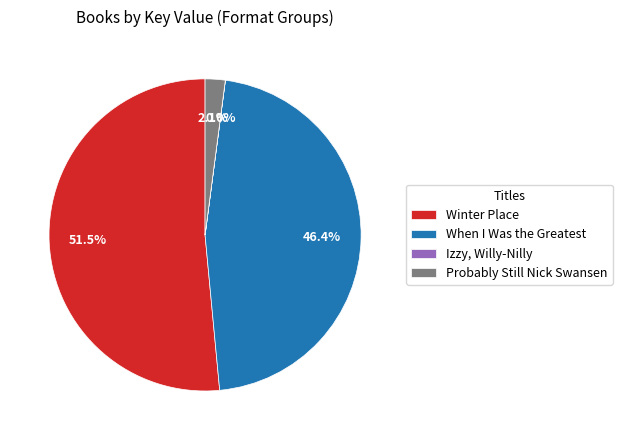

Which slice represents more than half of the pie?

Winter Place